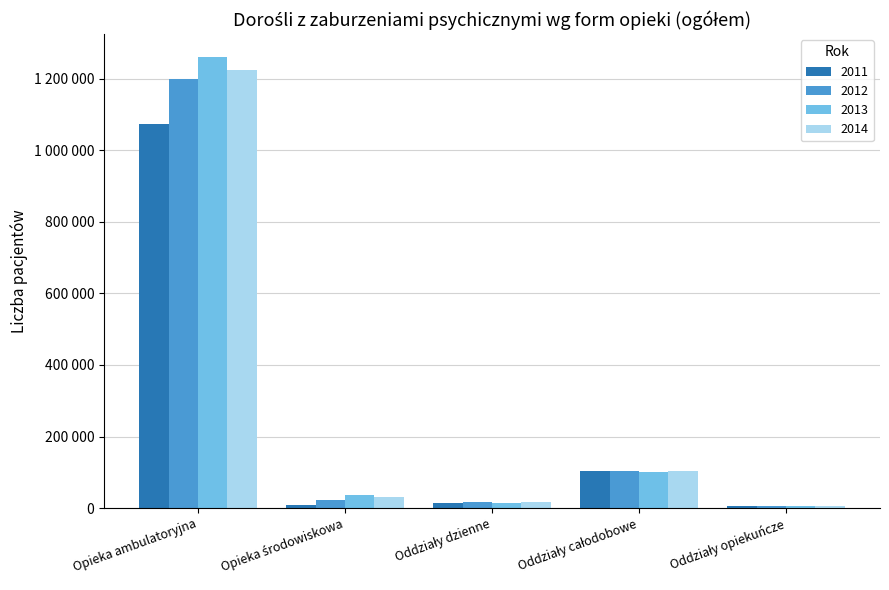

Rank the series by their maximum value, from lowest to highest.

2011, 2012, 2014, 2013